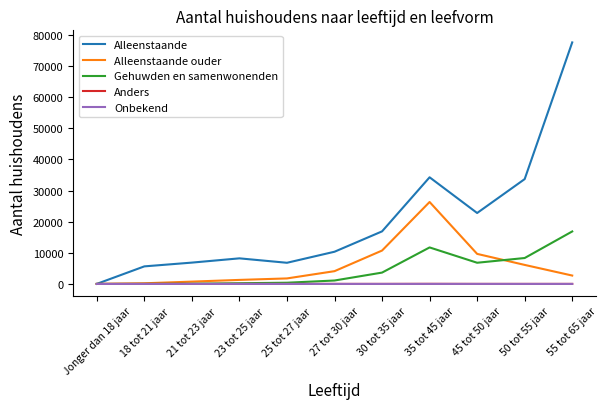

The value of Alleenstaande ouder at 30 tot 35 jaar is 10730. True or false?

True